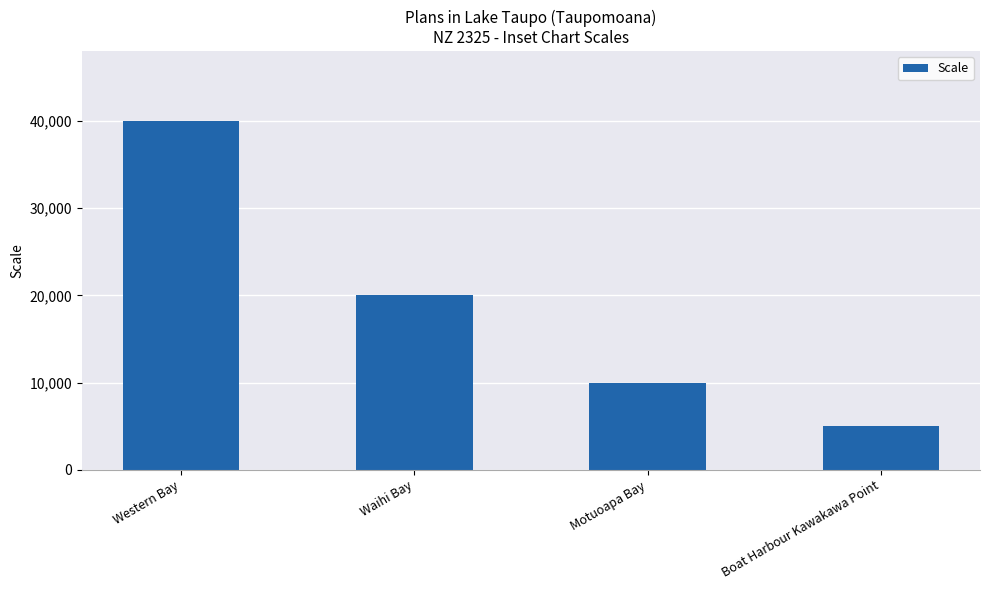

Reading right to left, what are all the values shown in this chart?

5000	10000	20000	40000